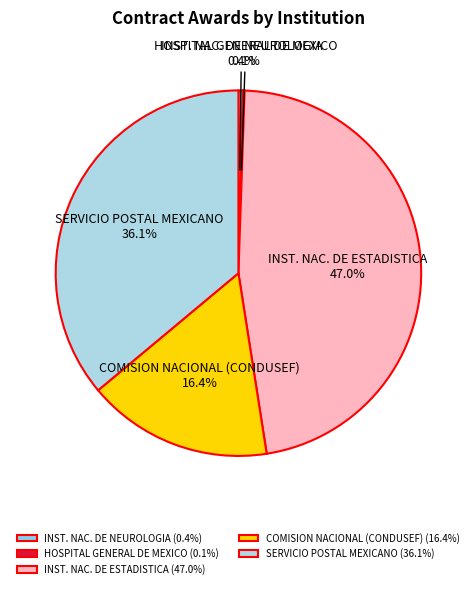

What portion of the pie excludes SERVICIO POSTAL MEXICANO?

63.9%